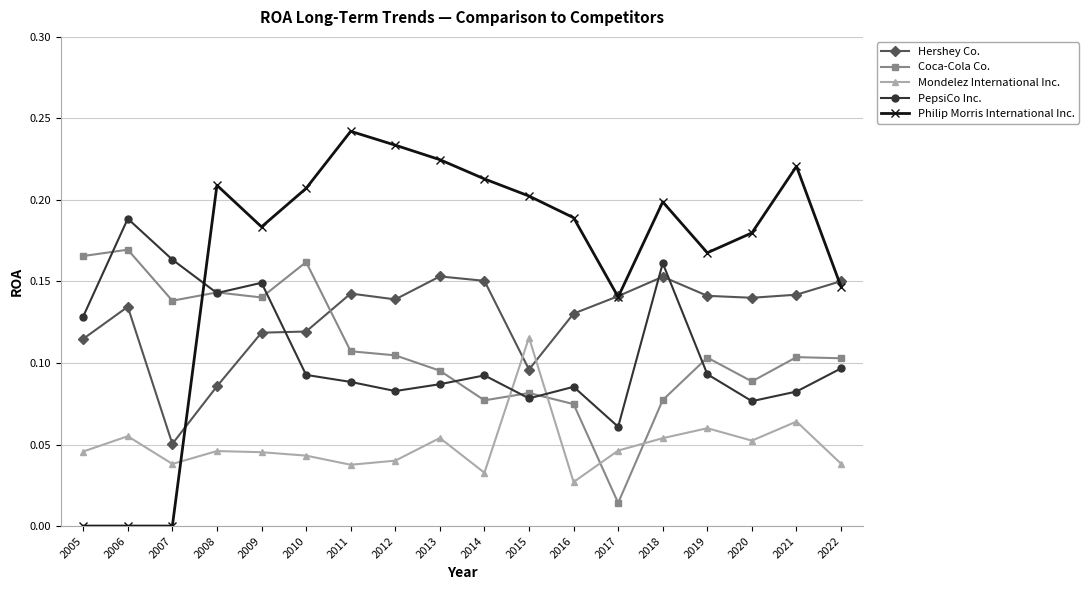

Rank the series at 2009 from highest to lowest value.

Philip Morris International Inc., PepsiCo Inc., Coca-Cola Co., Hershey Co., Mondelez International Inc.